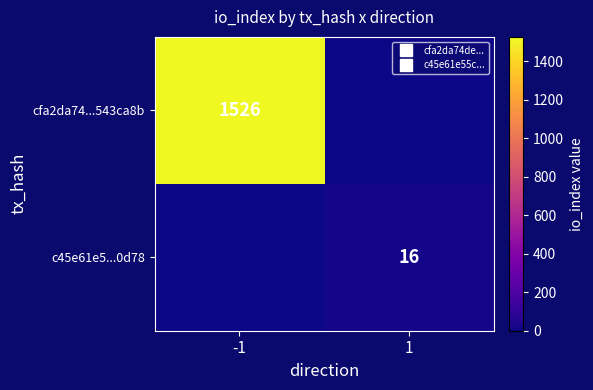

What is the sum of the cfa2da74...543ca8b values at 1 and -1?

1526